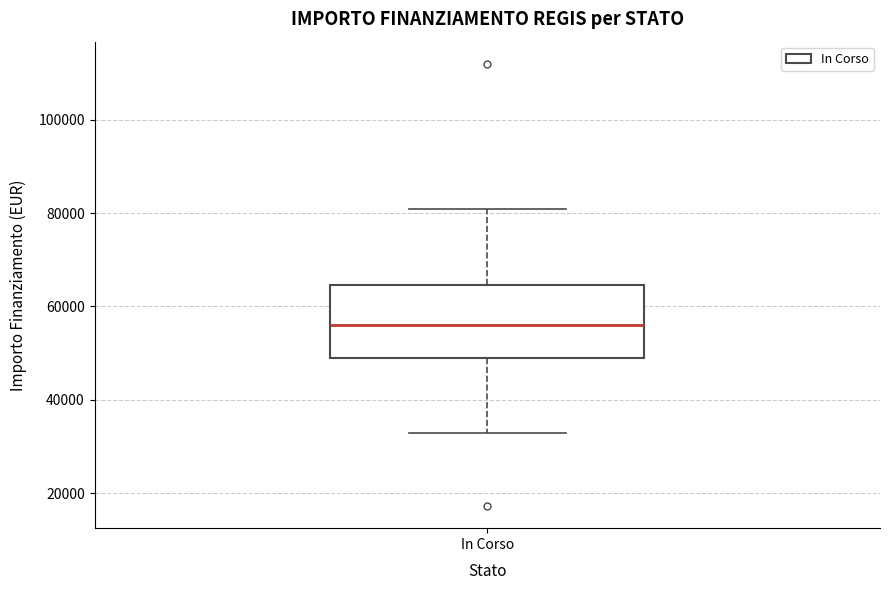

Read this box plot against the y-axis: the position of the median line, the range covered by the box, and the ends of both whiskers. The values are not printed on the chart, so give them approximately, as read against the axis.

median 56000, box 50000 to 64000, whiskers 32000 to 80000